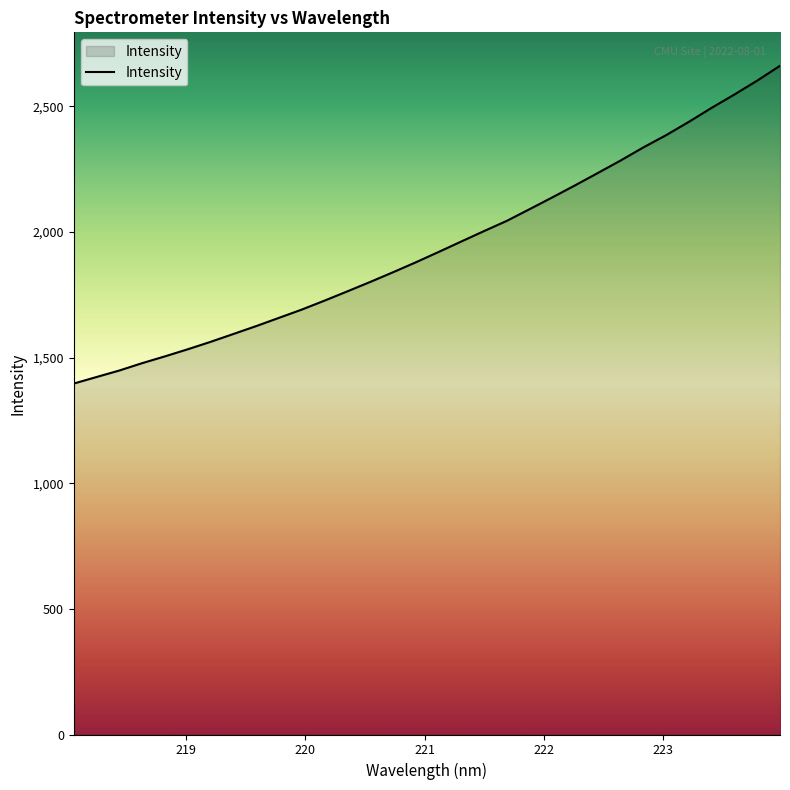

What is the smallest value displayed?

1396.8